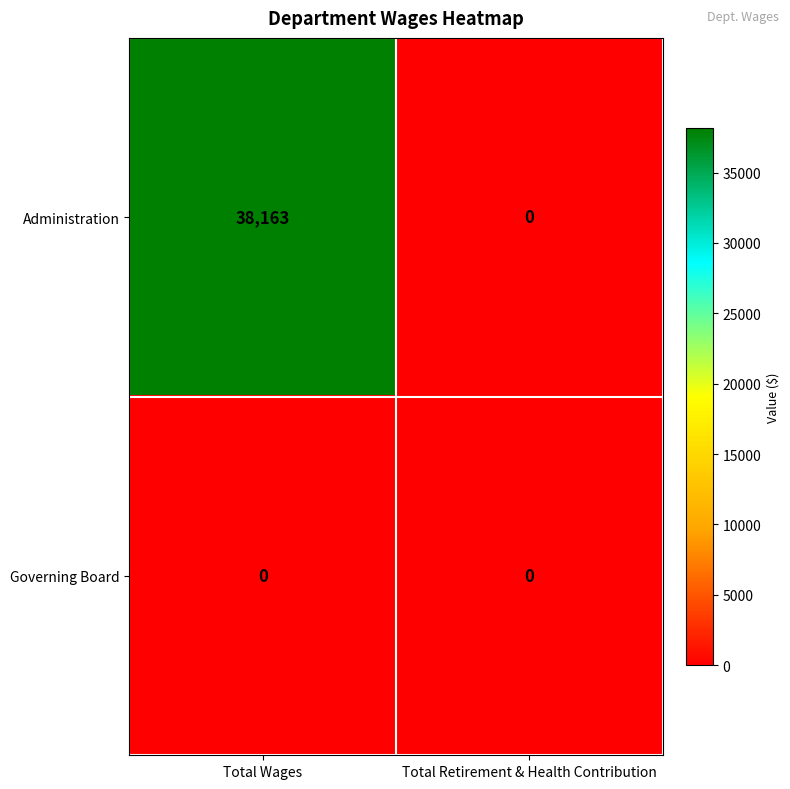

Rank the series at Total Wages from highest to lowest value.

Administration, Governing Board